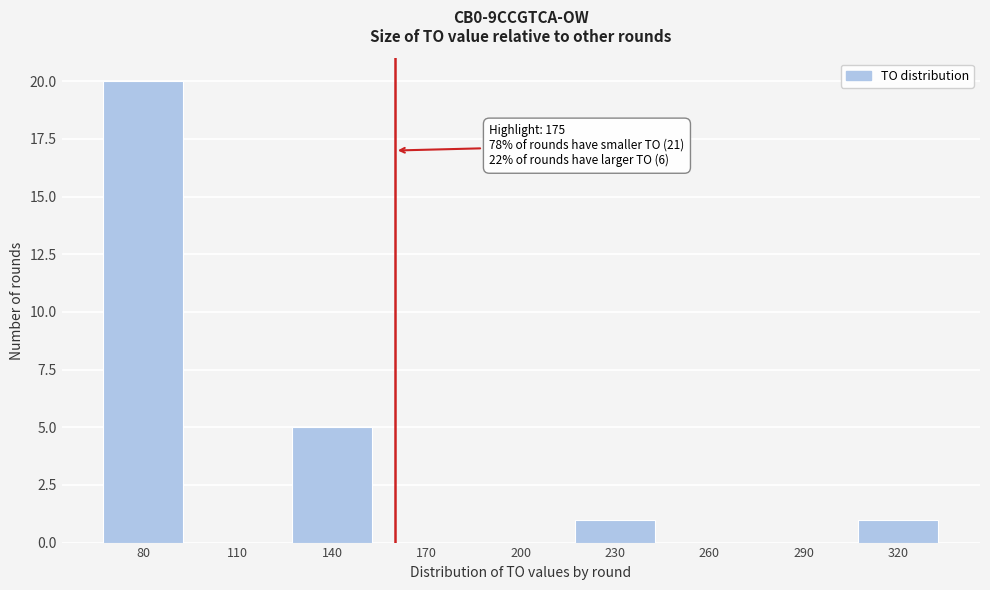

Reading left to right, what are all the values shown in this chart?

80=20	110=0	140=5	170=0	200=0	230=1	260=0	290=0	320=1